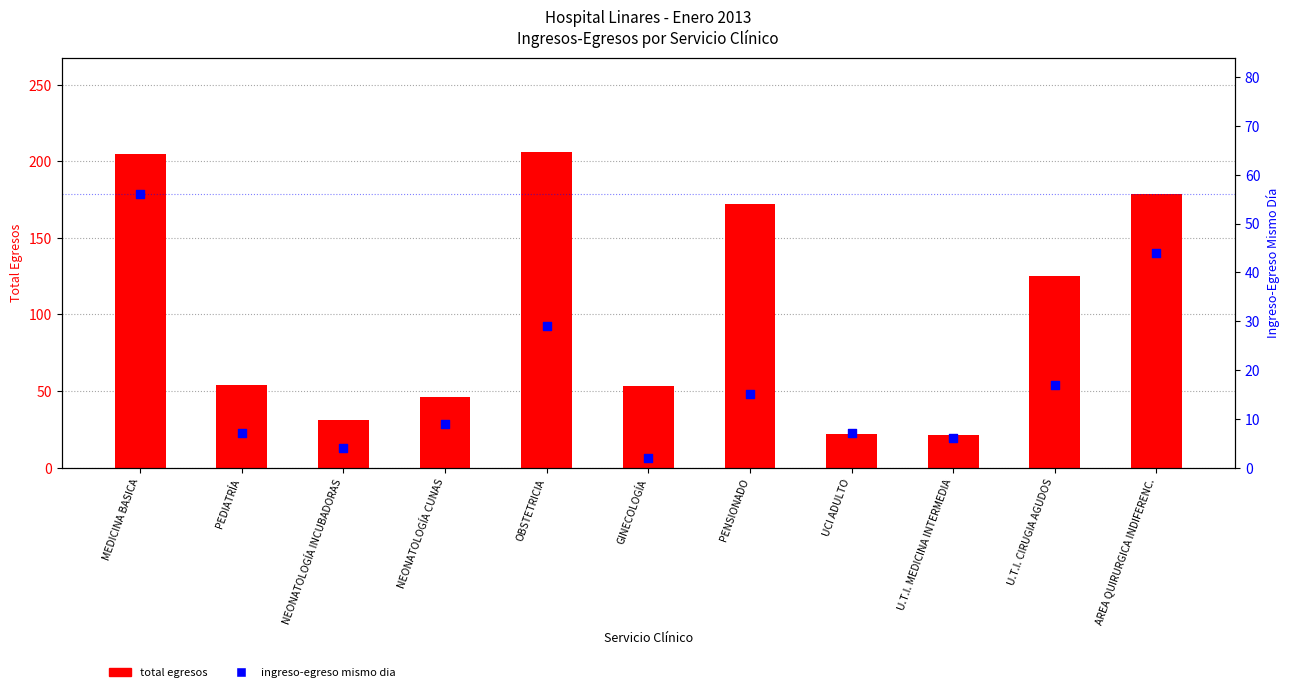

Which series contains the lowest Y value?

ingreso-egreso mismo dia